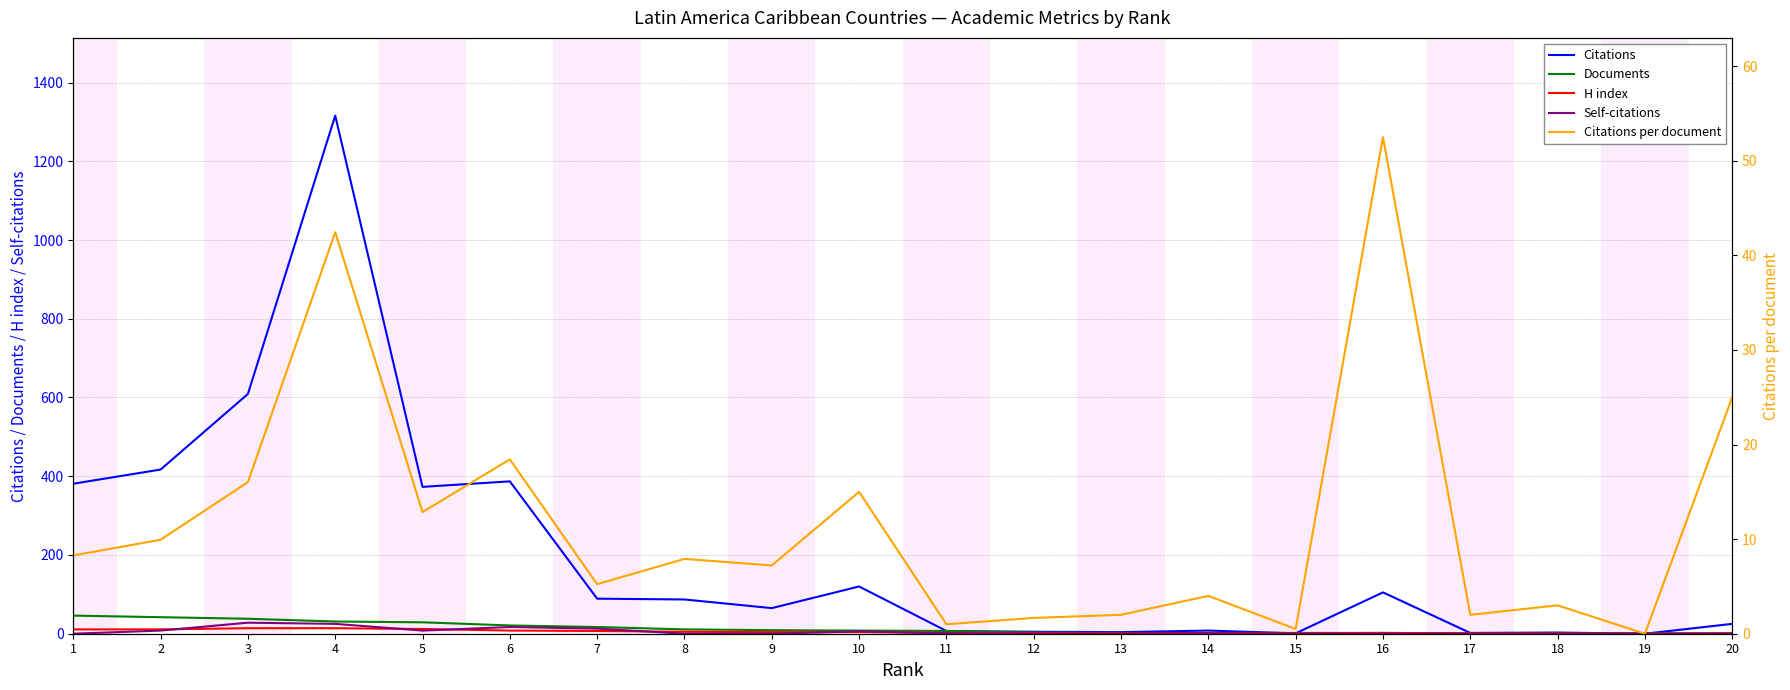

What is the average value of the Citations series?

200.2